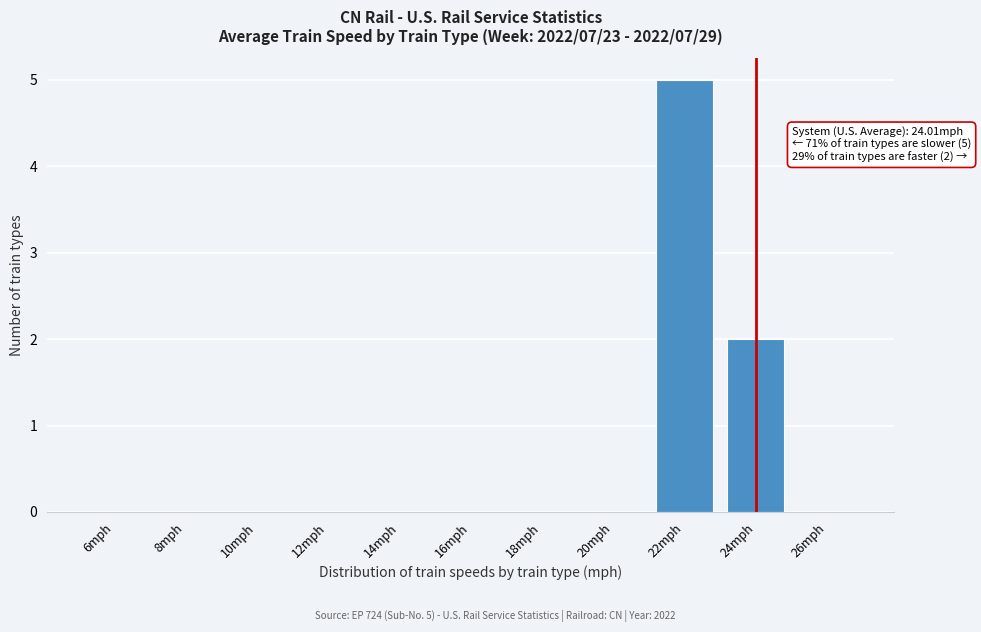

Reading left to right, extract all data points from this chart.

6mph=0	8mph=0	10mph=0	12mph=0	14mph=0	16mph=0	18mph=0	20mph=0	22mph=5	24mph=2	26mph=0